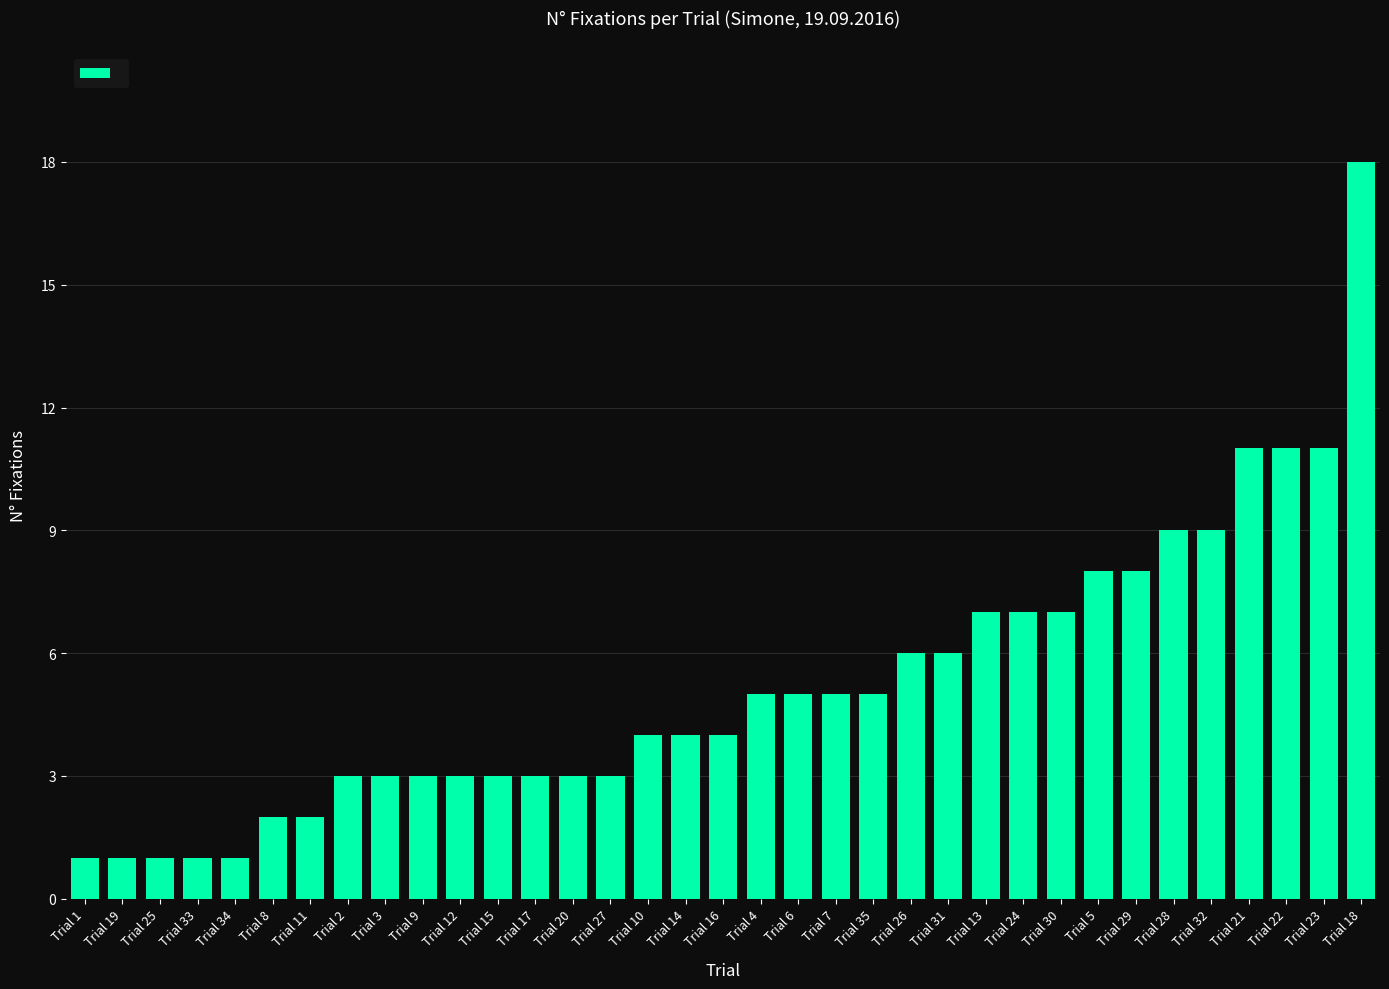

True or false: the data shows 2 at Trial 12.

False